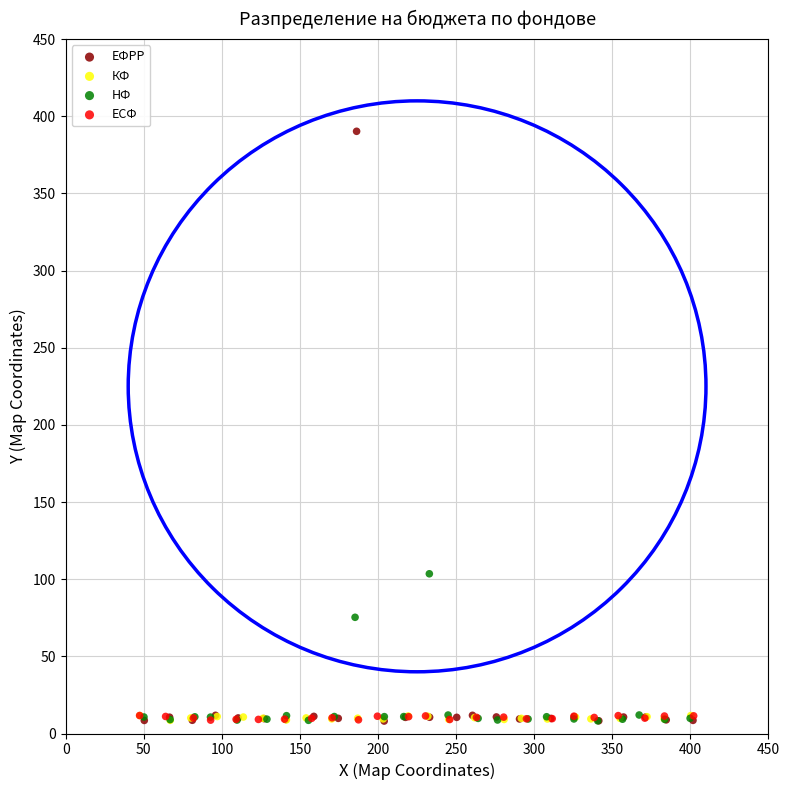

Which series contains the highest Y value?

ЕФРР